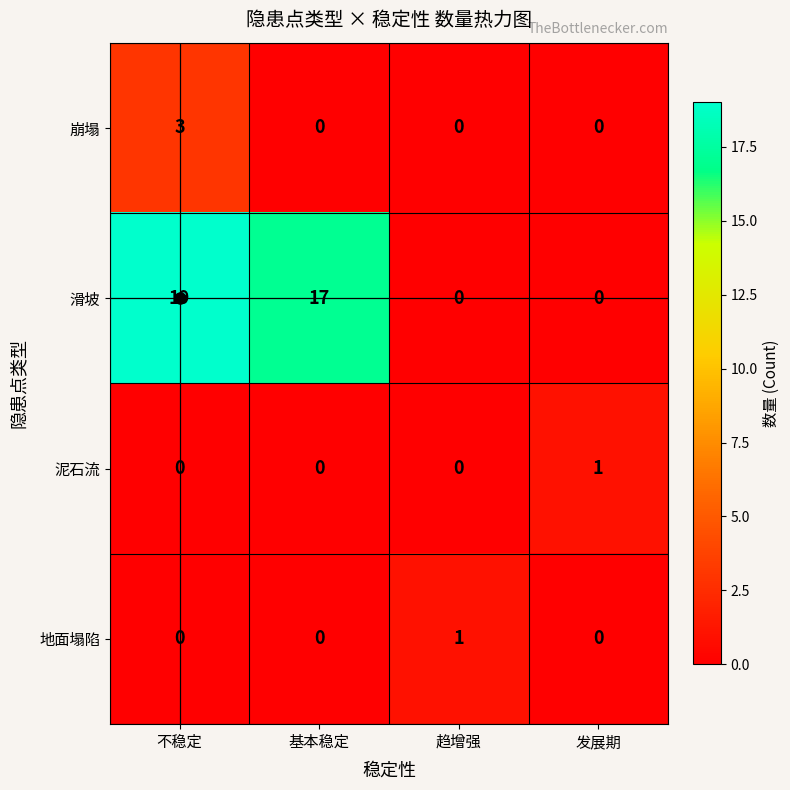

Which series changed the most between 基本稳定 and 发展期?

滑坡